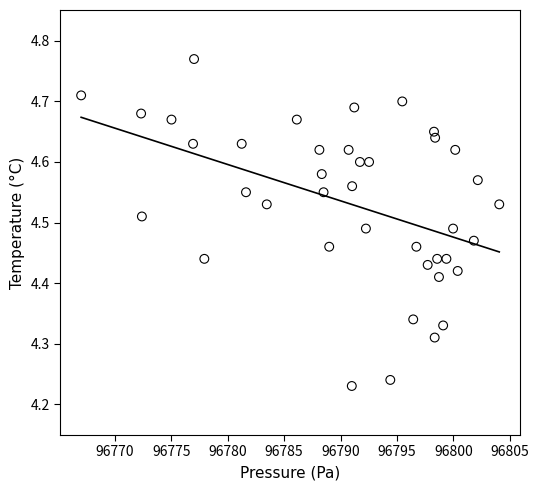

What is the range of Y values (max minus min)?

0.5